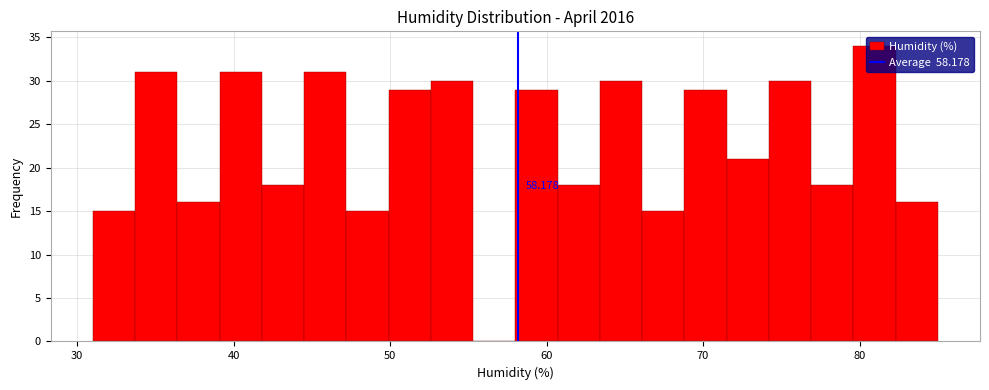

Read against the x-axis, roughly where is the centre of the tallest bar?

81